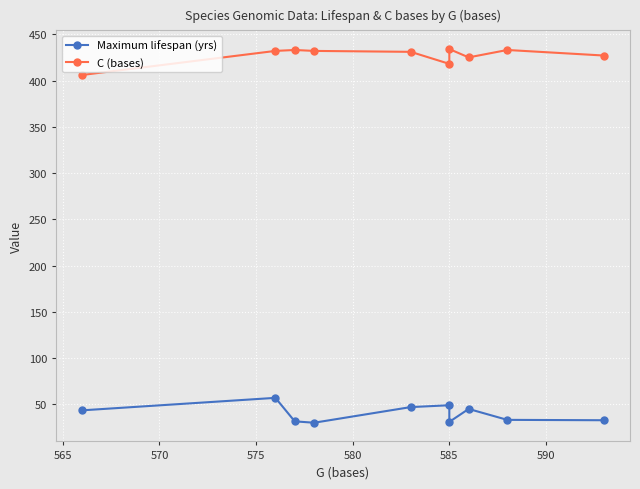

Which series has the largest total across all categories?

C (bases)